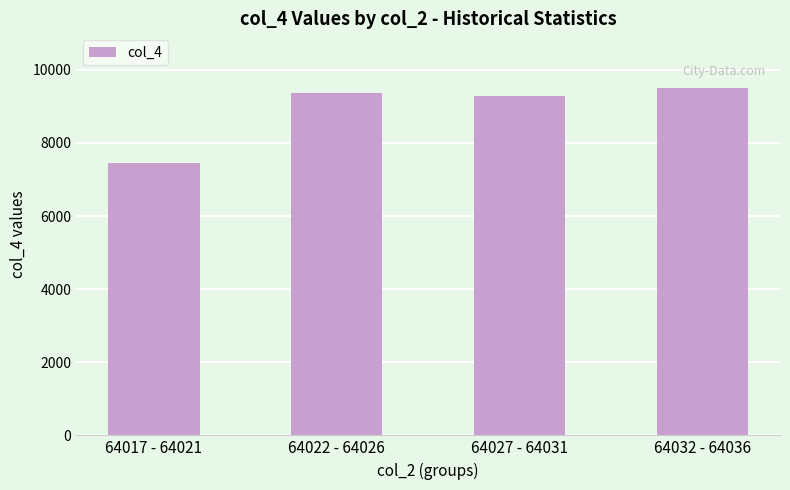

What is the label of the 3rd bar from the right?

64022 - 64026